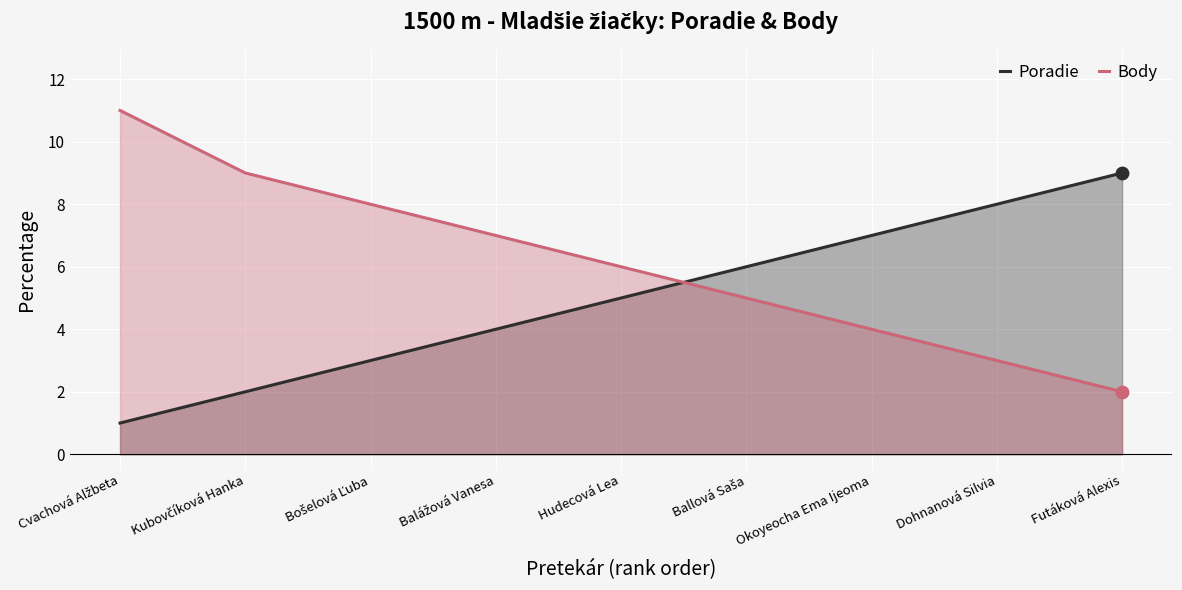

Which series contains the highest Y value?

Body